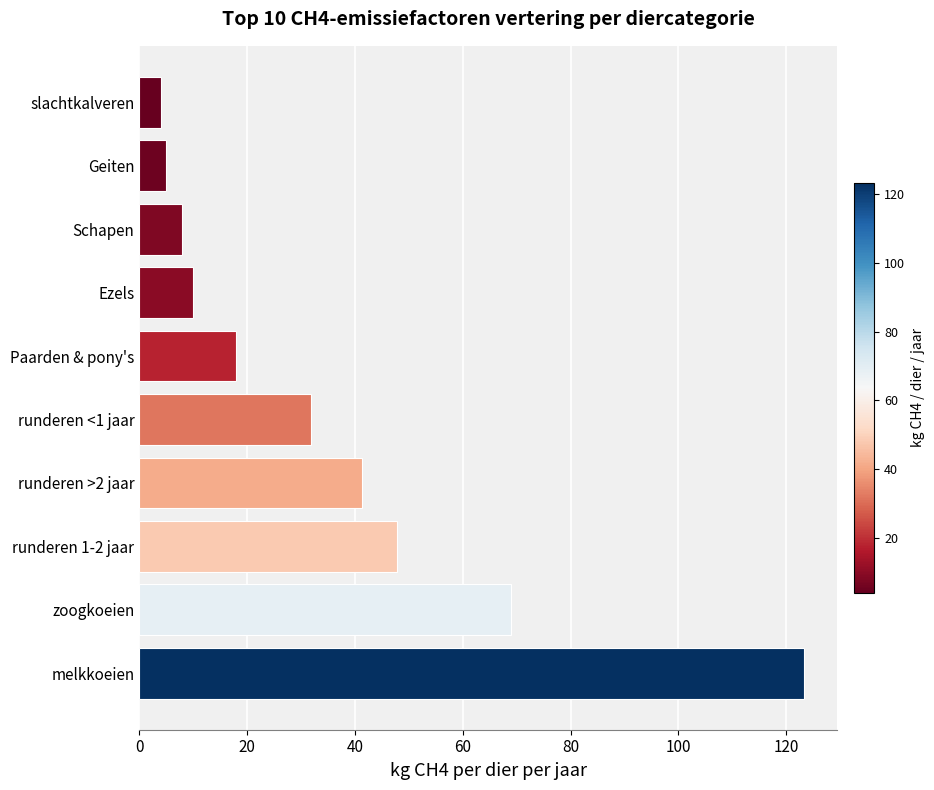

What is the change in value from runderen >2 jaar to Ezels?

-31.4